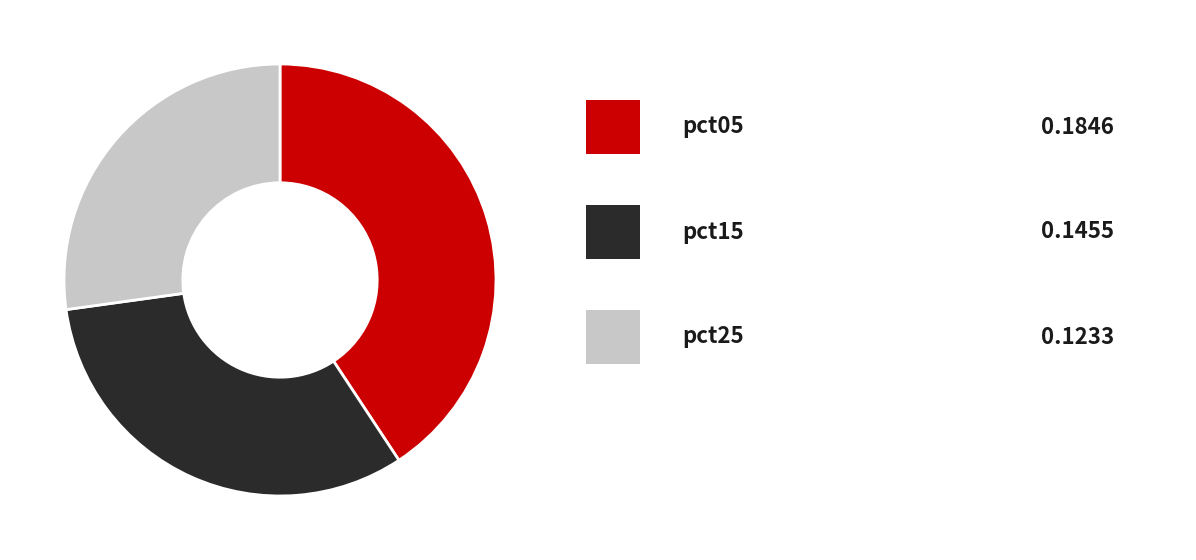

Does any single category account for the majority?

No